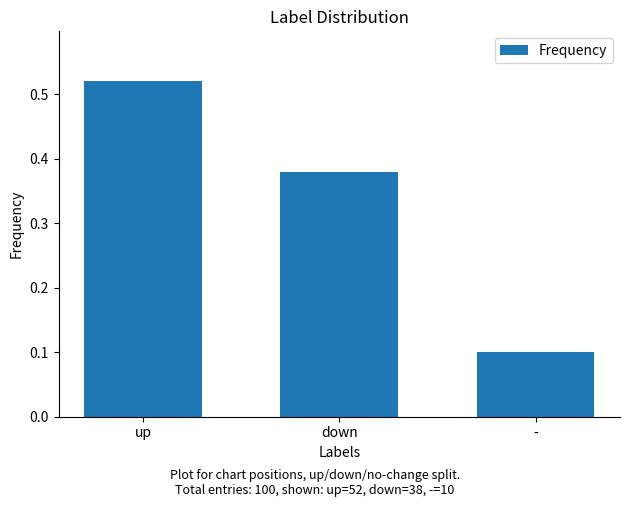

What is the sum of all values?

1.0